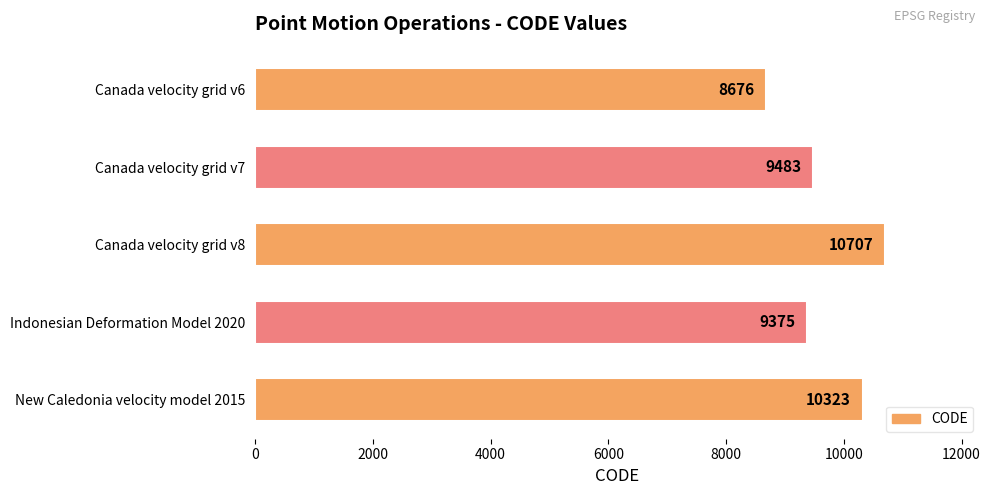

Are the bars horizontal?

Yes